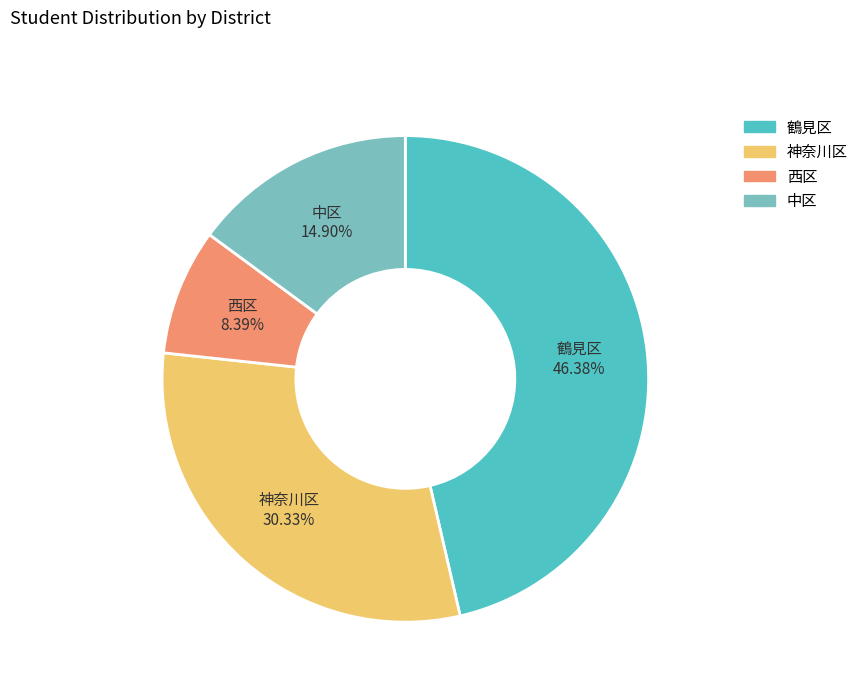

To the nearest percent, what is the combined percentage of 鶴見区 and 西区?

55%